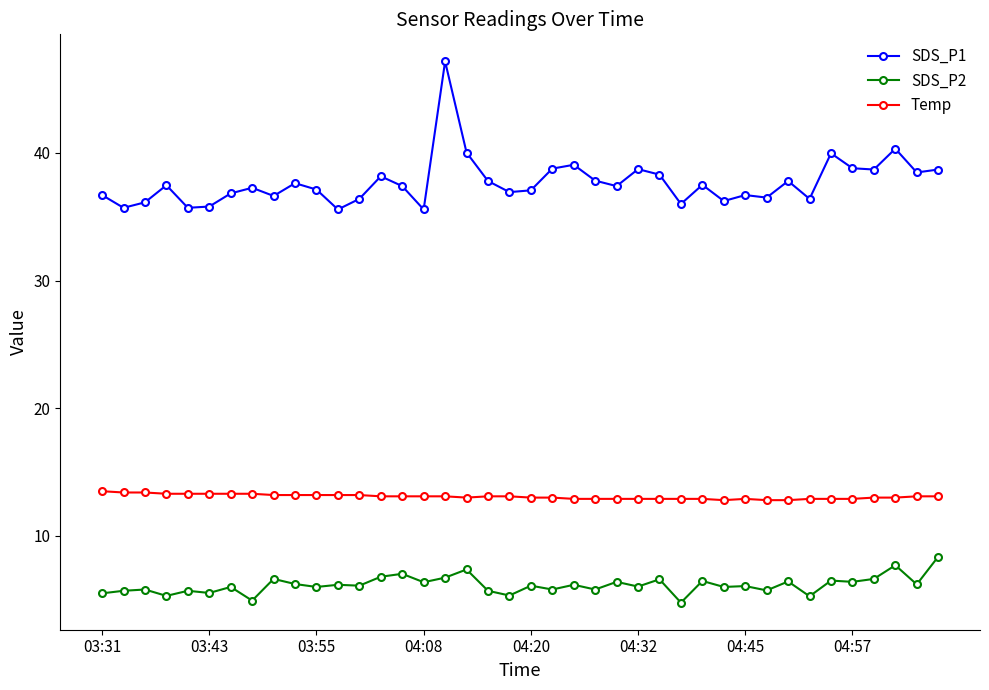

Rank the series by their maximum value, from highest to lowest.

SDS_P1, Temp, SDS_P2